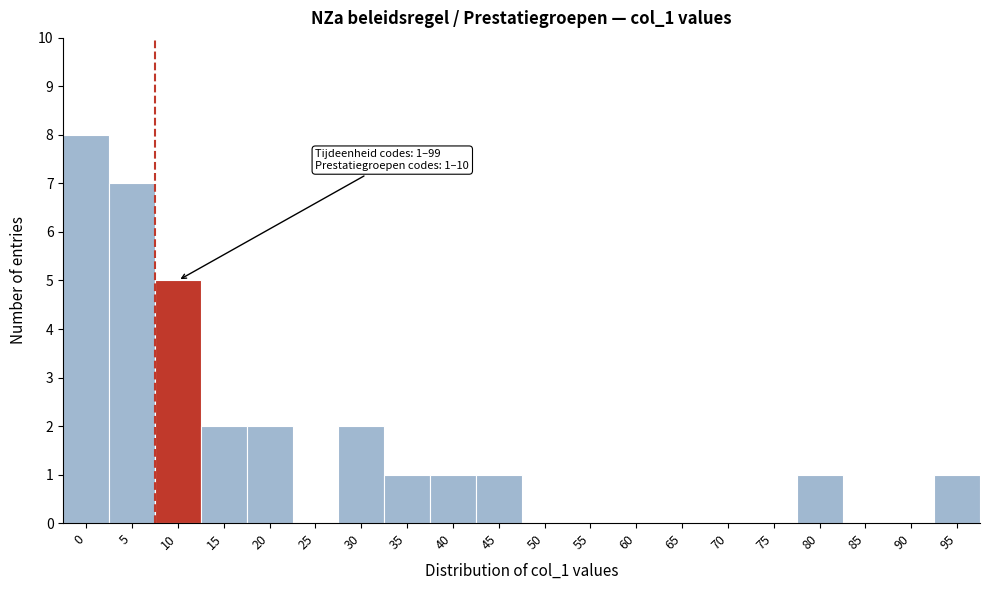

Reading right to left, transcribe all the data shown in this chart.

95=1	90=0	85=0	80=1	75=0	70=0	65=0	60=0	55=0	50=0	45=1	40=1	35=1	30=2	25=0	20=2	15=2	10=5	5=7	0=8